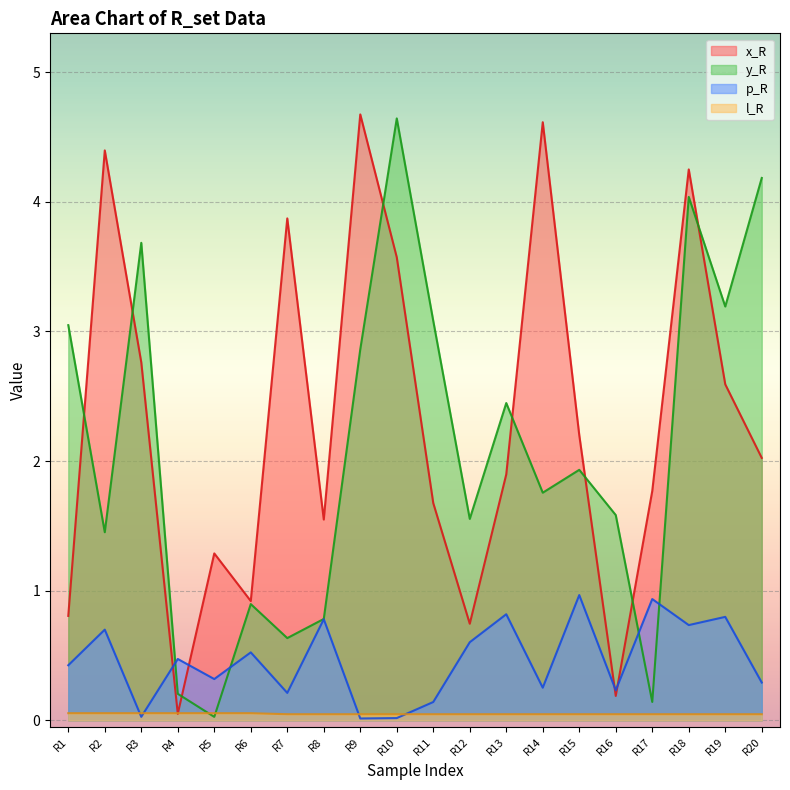

Reading right to left, transcribe all the data shown in this chart.

x_R: 2.0	2.6	4.2	1.8	0.2	2.2	4.6	1.9	0.7	1.7	3.6	4.7	1.5	3.9	0.9	1.3	0.1	2.8	4.4	0.8
y_R: 4.2	3.2	4.0	0.1	1.6	1.9	1.8	2.4	1.6	3.1	4.6	2.9	0.8	0.6	0.9	0.0	0.2	3.7	1.5	3.0
p_R: 0.3	0.8	0.7	0.9	0.2	1.0	0.3	0.8	0.6	0.1	0.0	0.0	0.8	0.2	0.5	0.3	0.5	0.0	0.7	0.4
l_R: 0.0	0.0	0.0	0.0	0.0	0.0	0.0	0.0	0.0	0.0	0.0	0.0	0.0	0.0	0.1	0.1	0.1	0.1	0.1	0.1